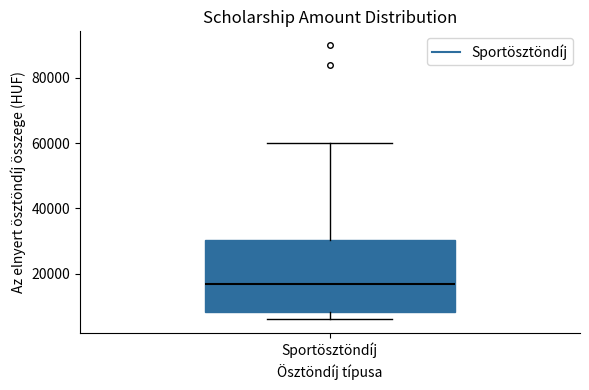

Read this box plot against the y-axis: the position of the median line, the range covered by the box, and the ends of both whiskers. The values are not printed on the chart, so give them approximately, as read against the axis.

median 16000, box 8000 to 30000, whiskers 6000 to 60000